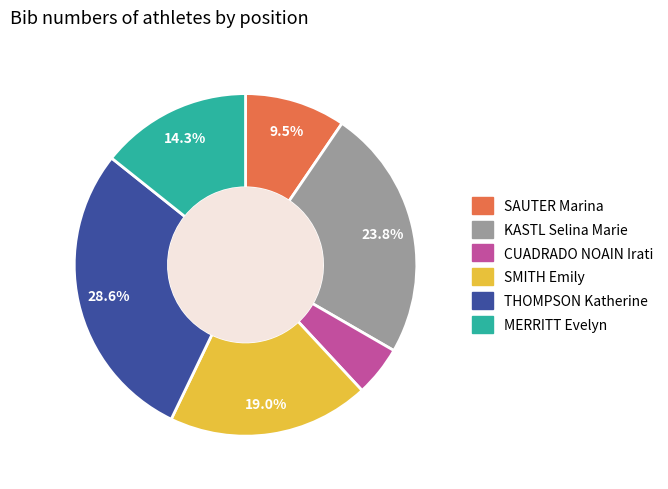

To the nearest percent, what is the difference between the MERRITT Evelyn and THOMPSON Katherine slice percentages?

14%